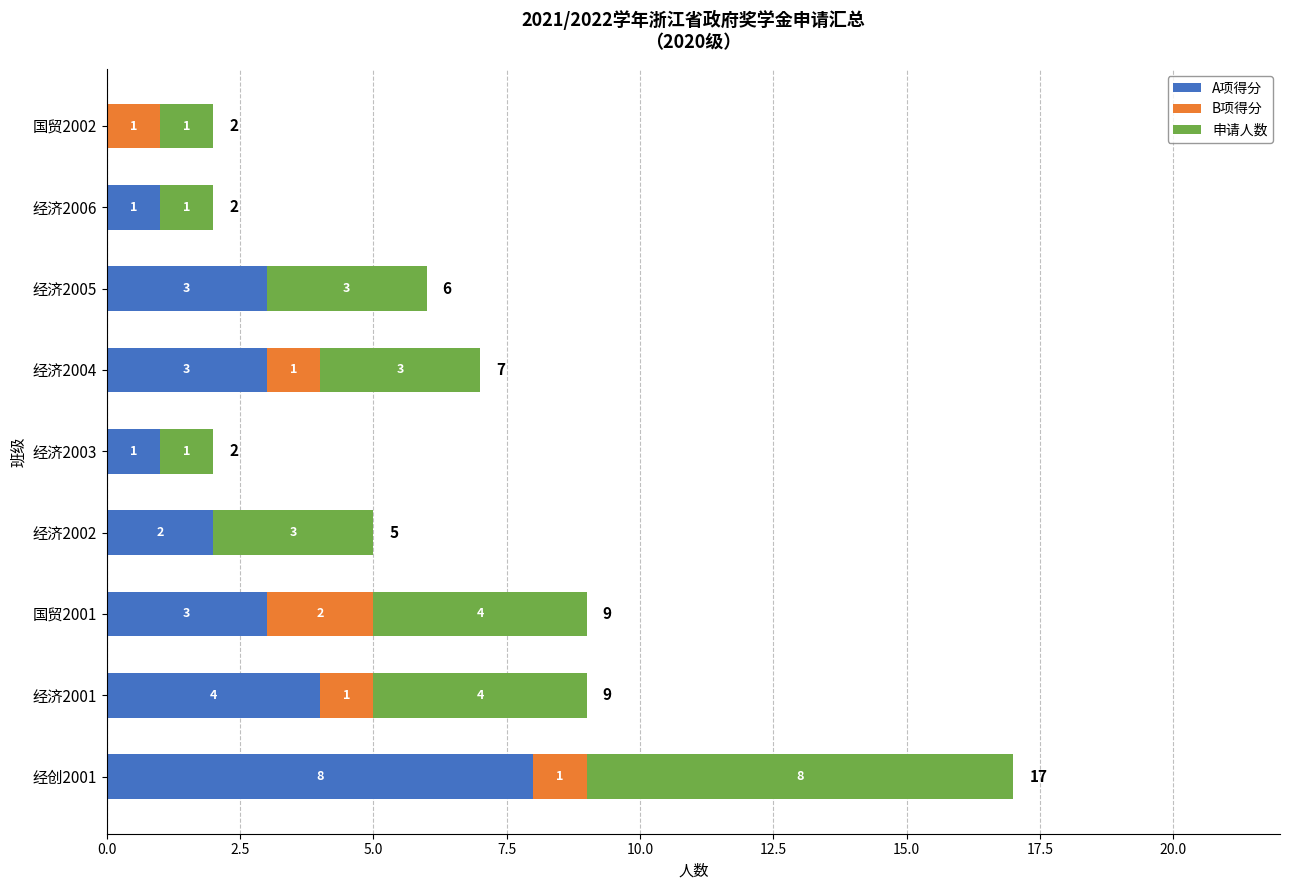

At which category is the sum across all series the highest?

经创2001